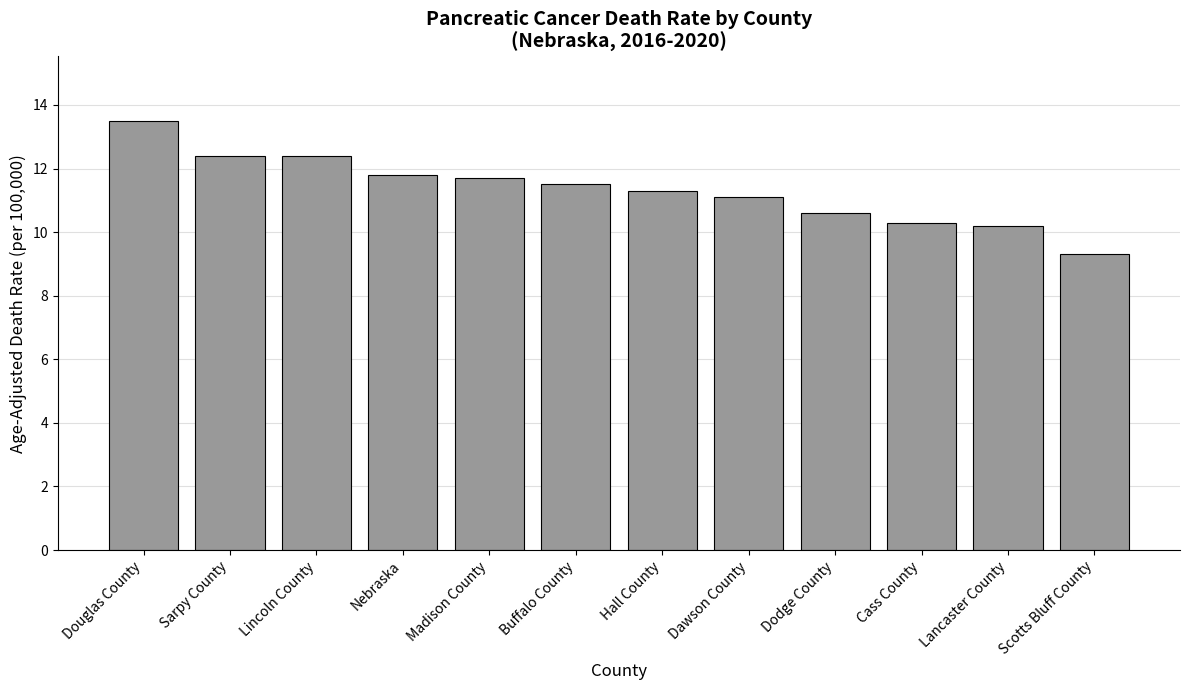

What is the ratio of the value at Douglas County to the value at Sarpy County?

1.1